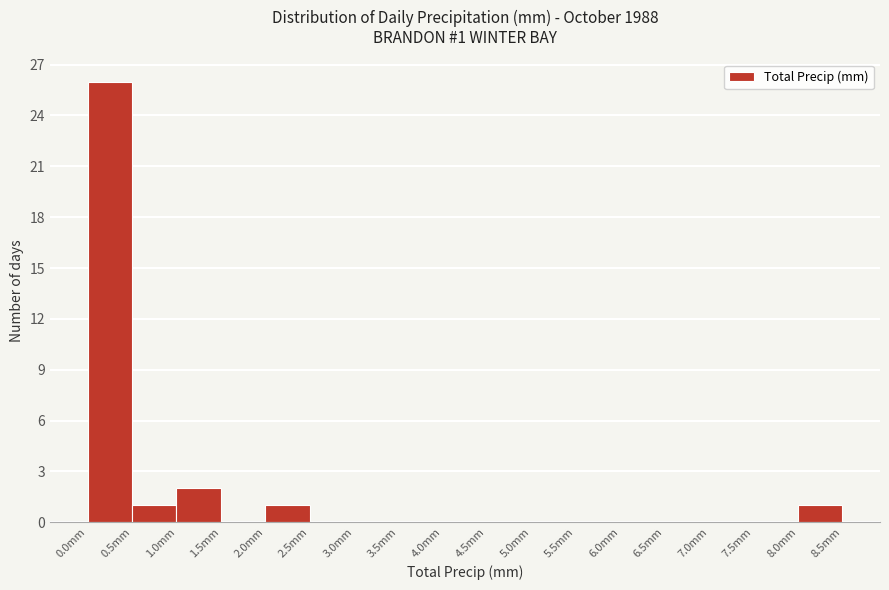

Over which range of the x-axis is the bar tallest?

0.0 to 0.5